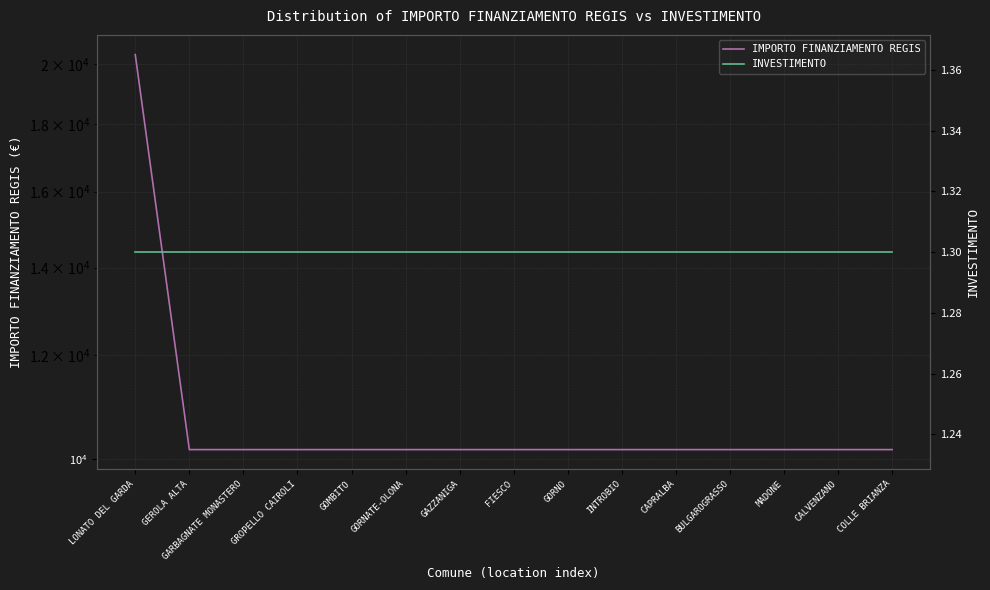

At which category is the sum across all series the highest?

LONATO DEL GARDA